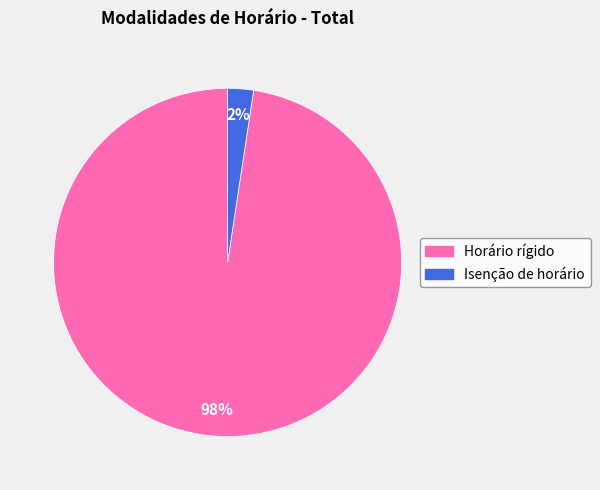

To the nearest percent, what is the average slice percentage?

50%